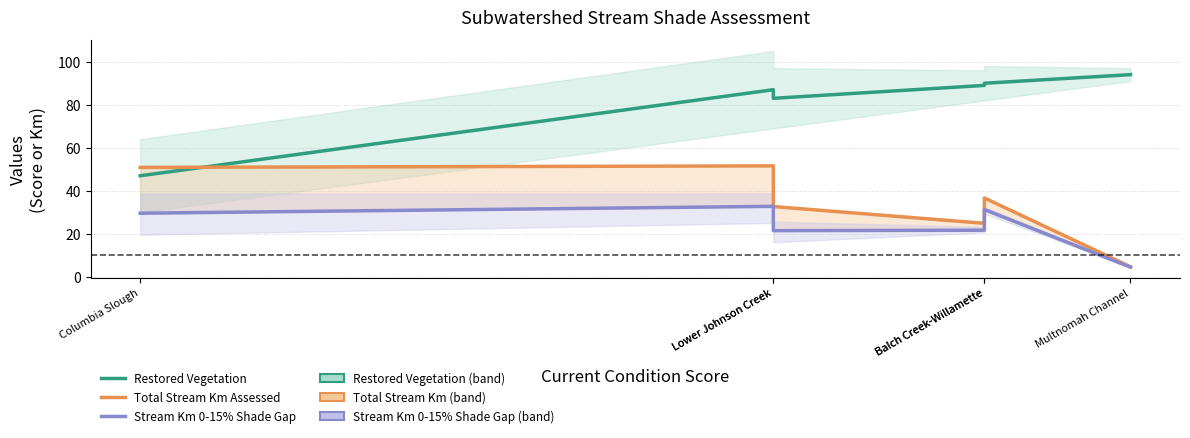

What are all the series names shown in the legend?

Restored Vegetation, Total Stream Km Assessed, Stream Km 0-15% Shade Gap